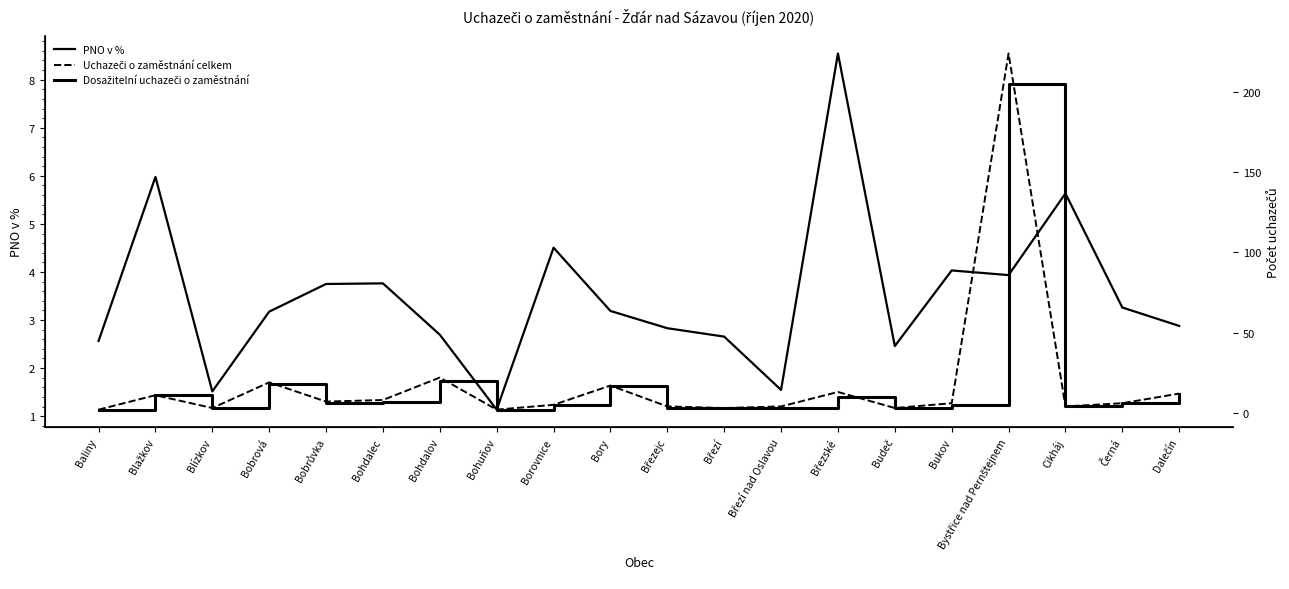

Between which two adjacent categories do Dosažitelní uchazeči o zaměstnání and PNO v % first intersect?

Baliny and Blažkov